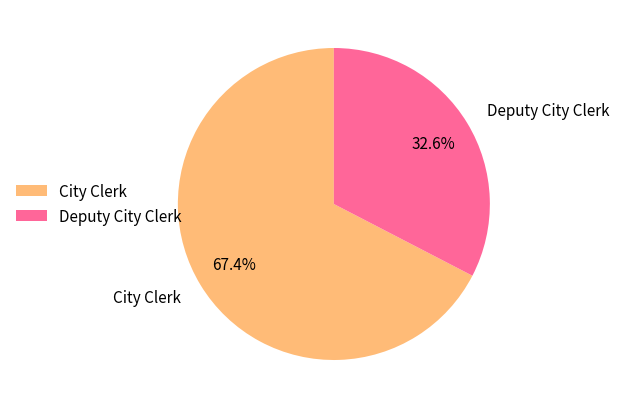

Between Deputy City Clerk and City Clerk, which is larger?

City Clerk